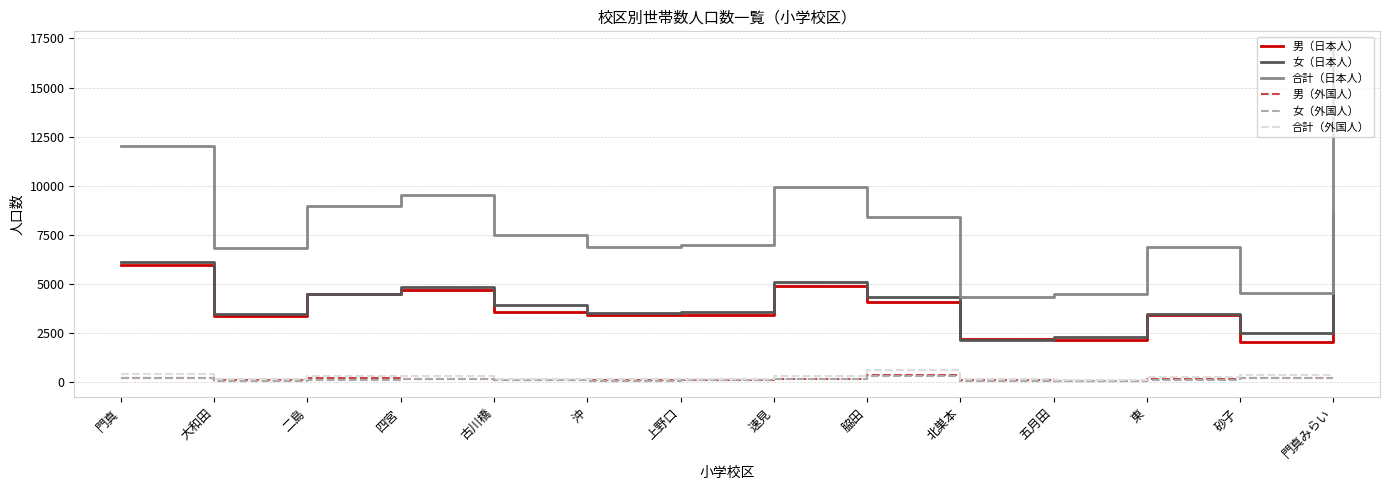

True or false: 男（外国人） and 合計（日本人） cross at least once.

False